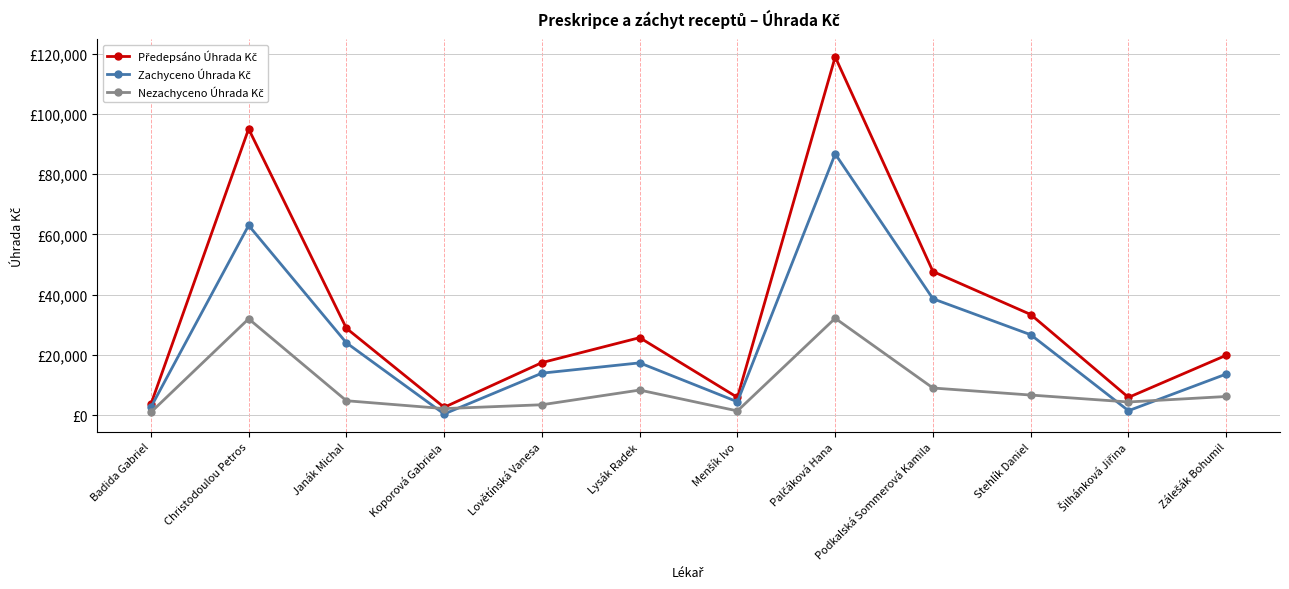

Which series has the largest total across all categories?

Předepsáno Úhrada Kč